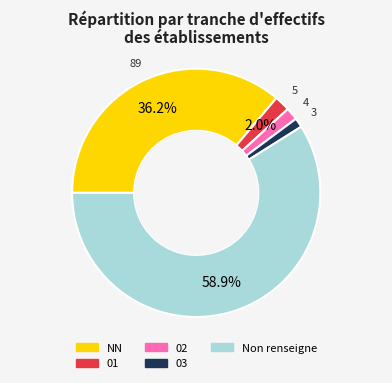

Is there a majority slice in this chart?

Yes